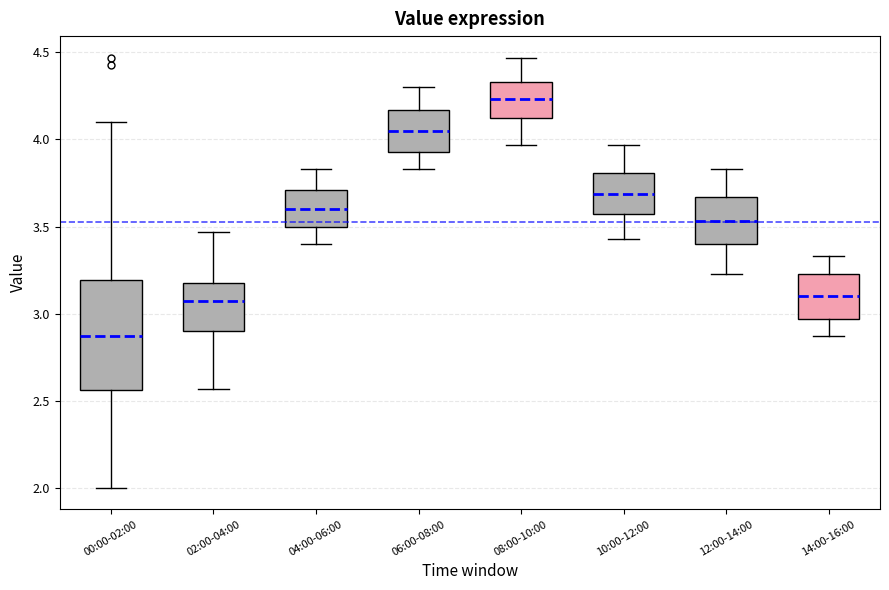

Which box is the tallest, from its lower edge to its upper edge?

00:00-02:00